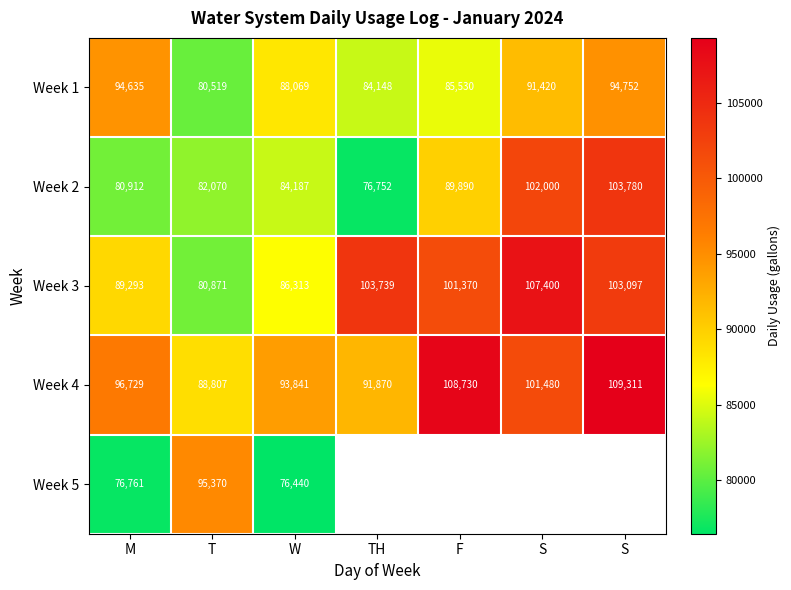

What is the difference between the Week 2 values at F and T?

7820.0